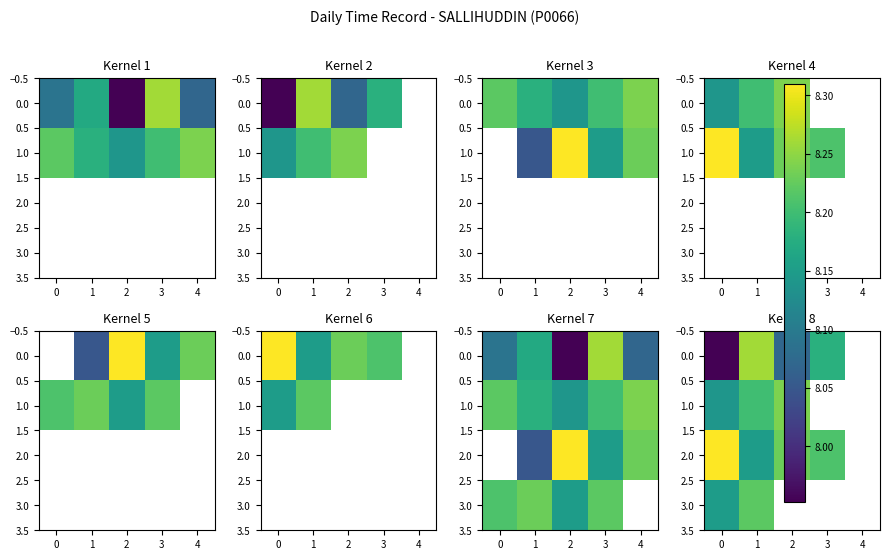

What is the difference between the highest and lowest values at 2?

0.2